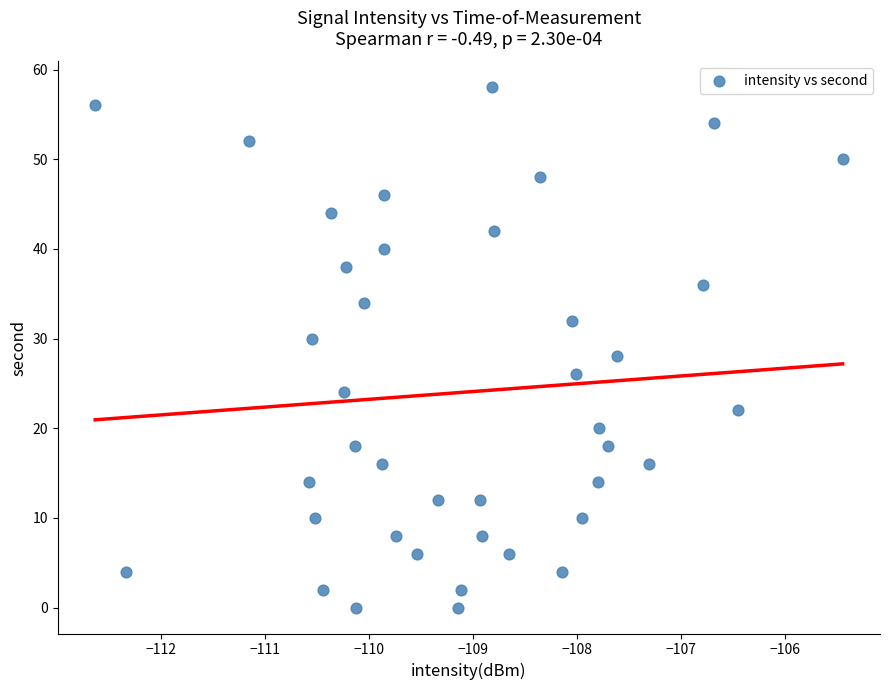

What is the range of Y values (max minus min)?

58